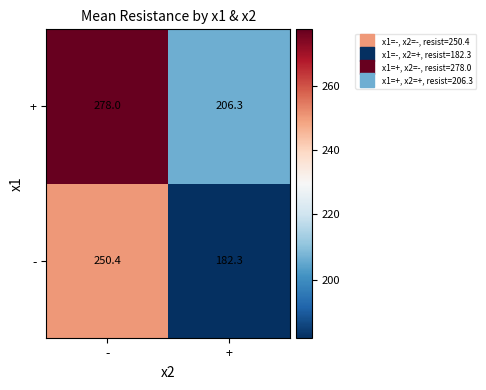

Which category has the highest value in the - series?

-